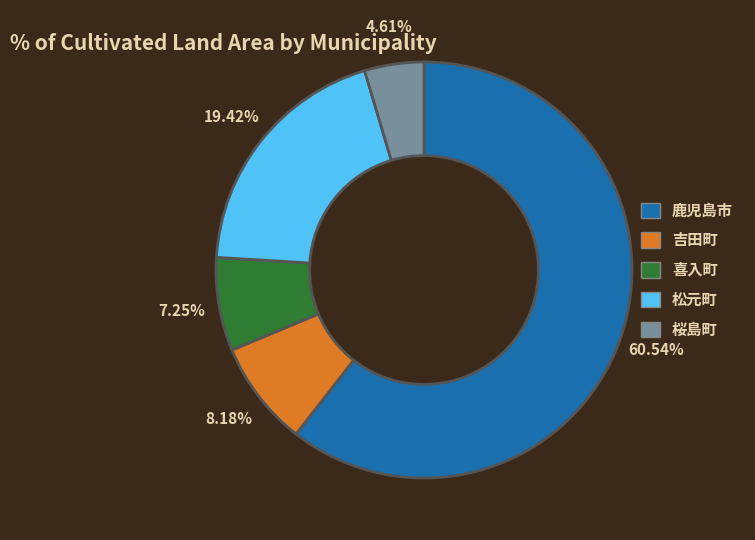

Which category accounts for the majority?

鹿児島市